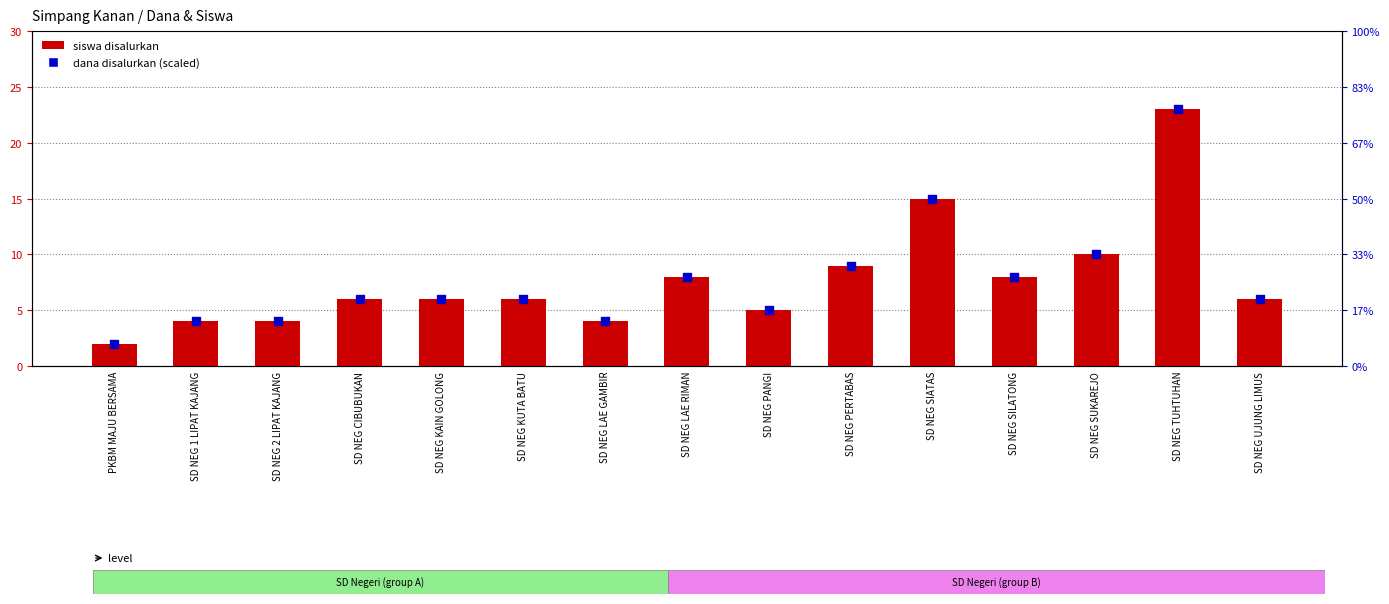

Which series has the largest total across all categories?

siswa disalurkan